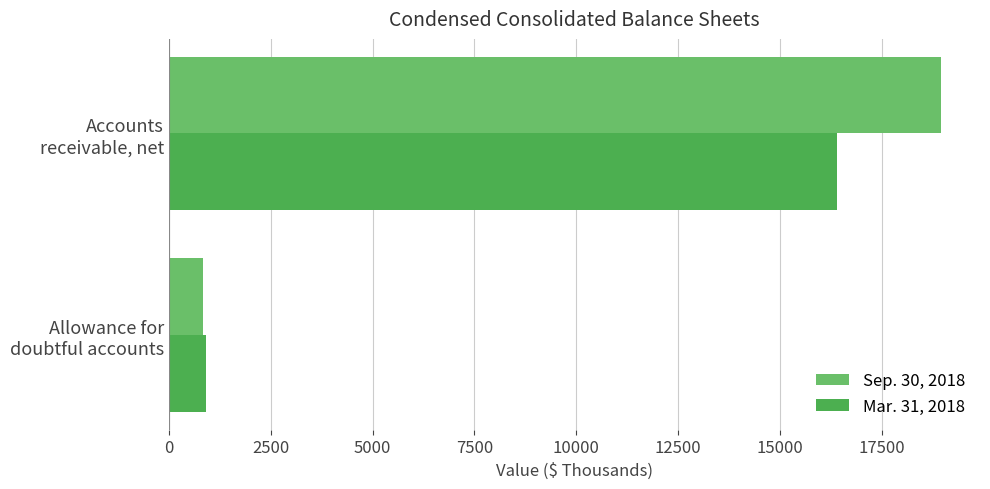

Which series has the widest spread of values?

Sep. 30, 2018